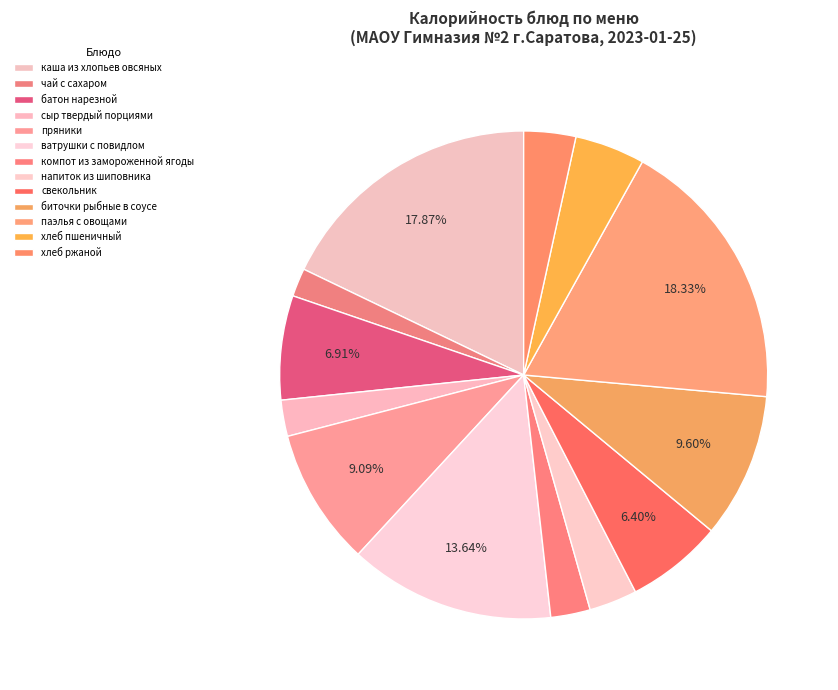

To the nearest percent, what is the difference between the батон нарезной and сыр твердый порциями slice percentages?

5%